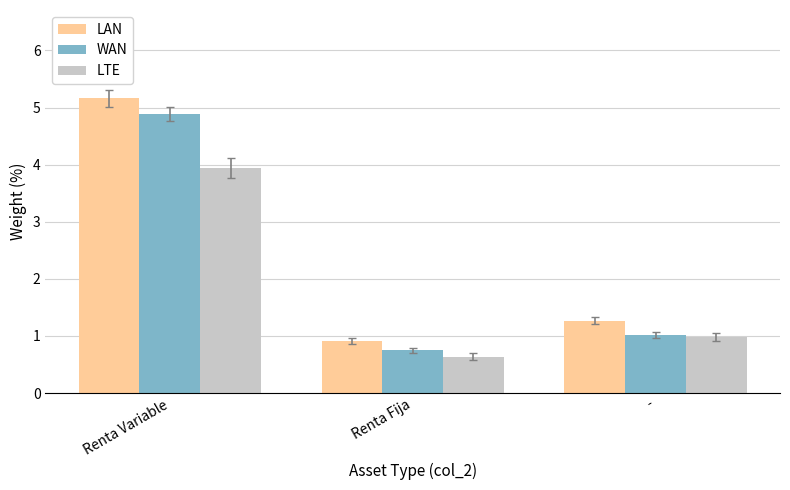

What is the spread (max minus min) of values at -?

0.3